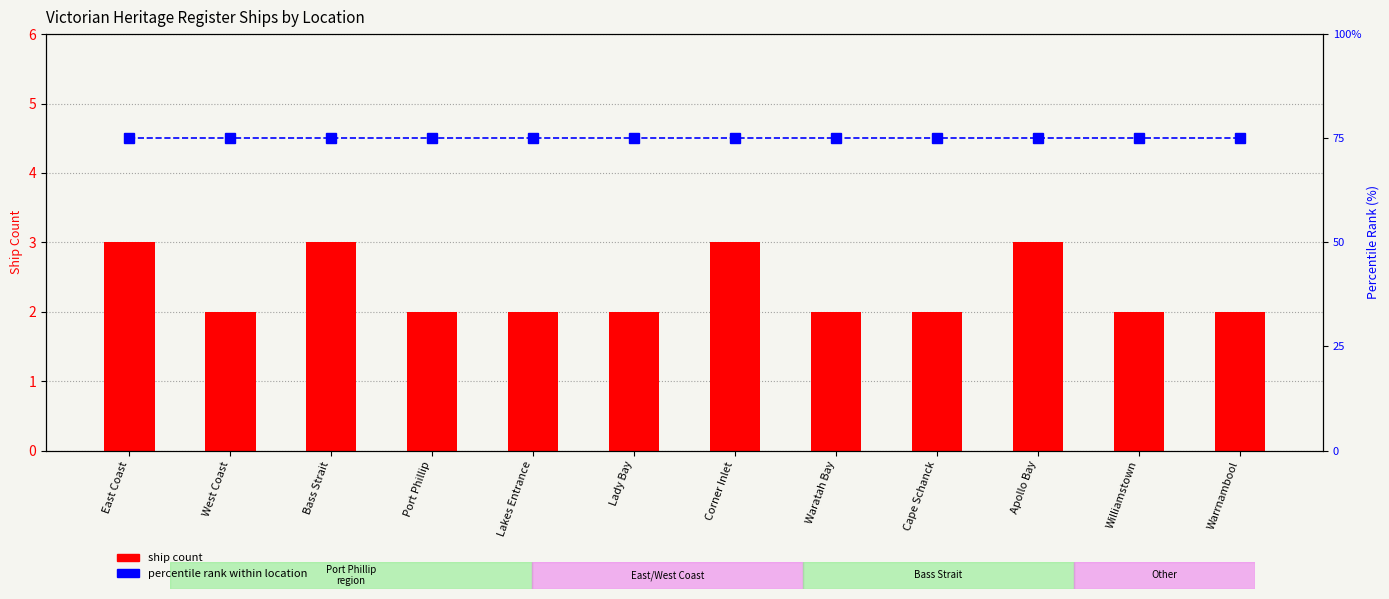

How many series are shown in this chart?

2